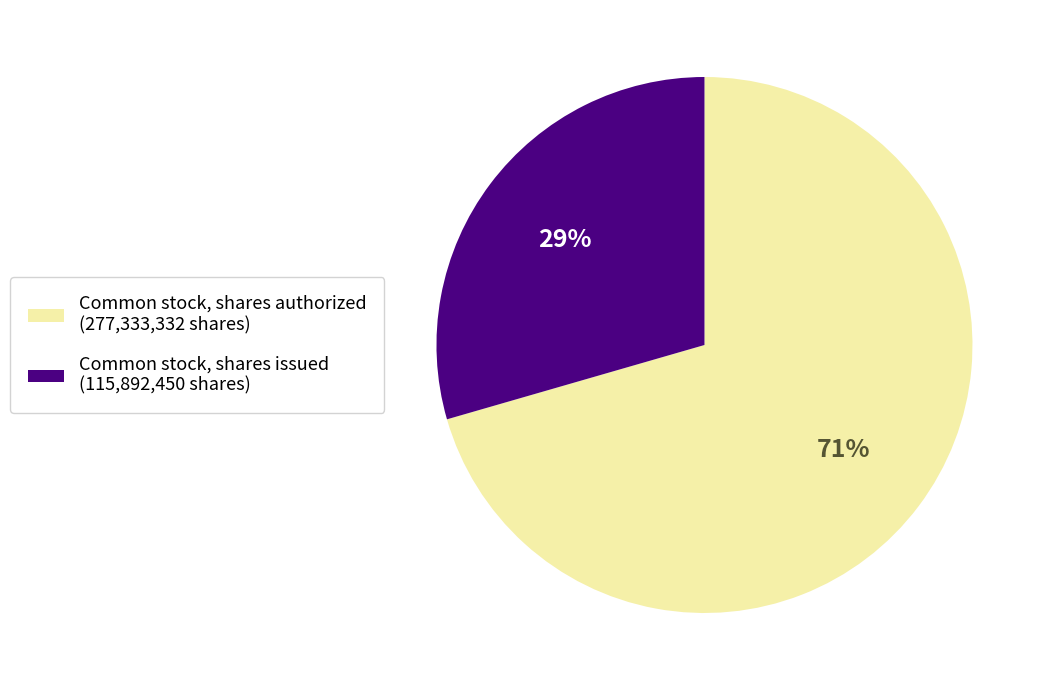

Does any single category account for the majority?

Yes